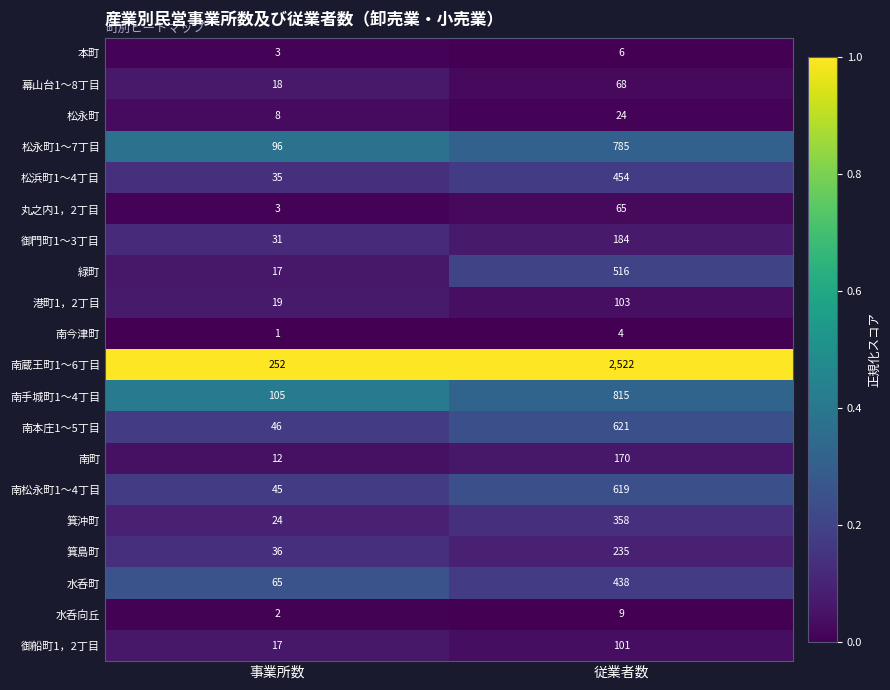

Which series has the largest range (max minus min)?

南蔵王町1～6丁目